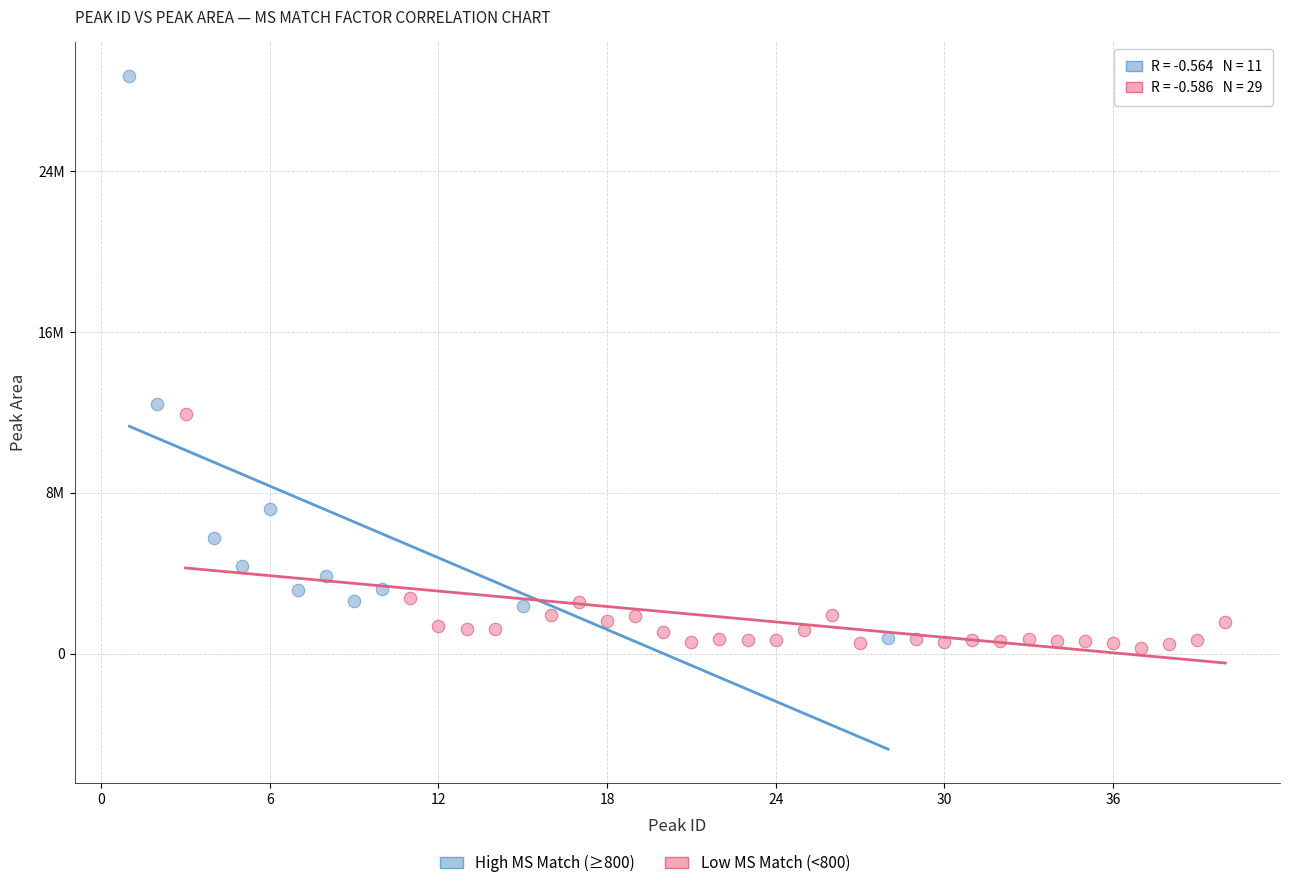

Which series contains the highest Y value?

High MS Match (≥800)